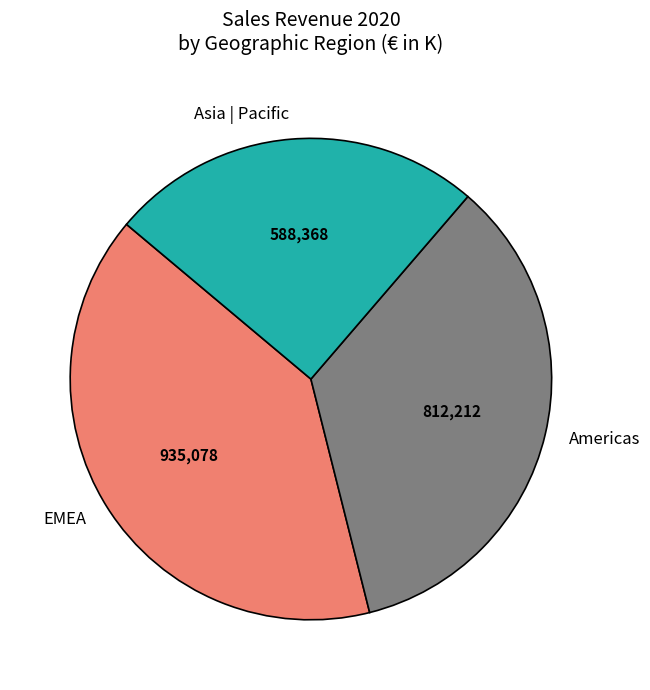

Is it true that EMEA is 40% of the pie?

True